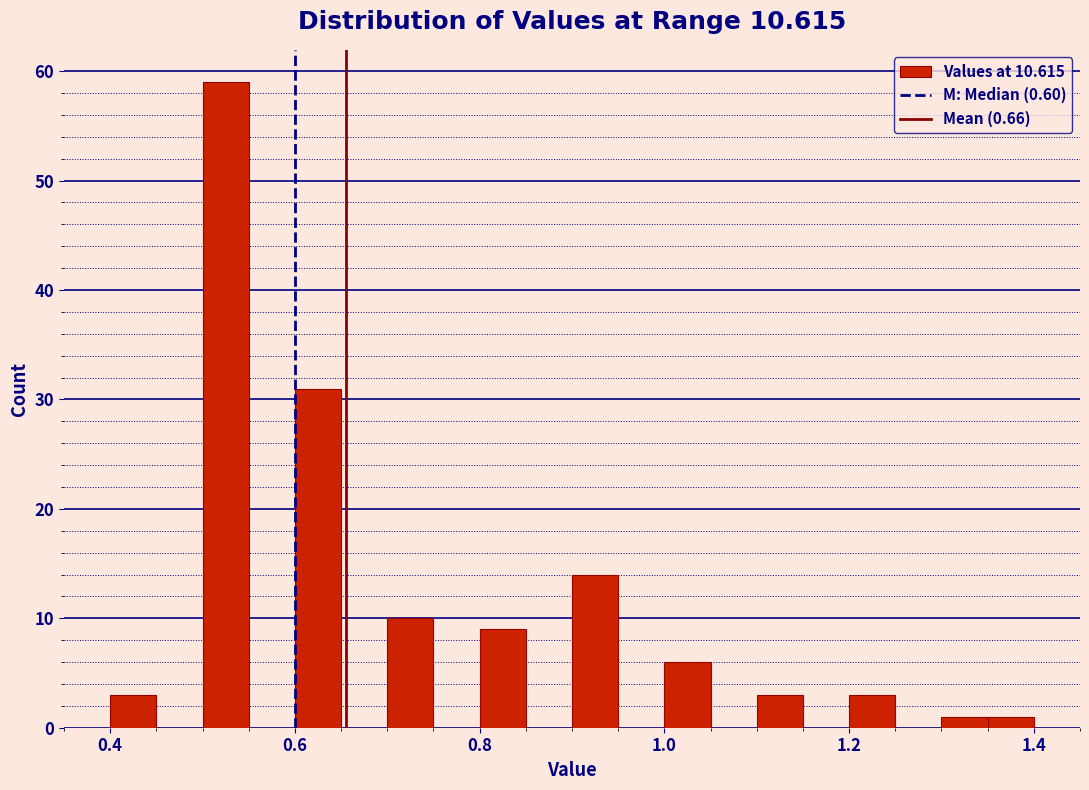

Read against the x-axis, roughly where is the centre of the tallest bar?

0.52